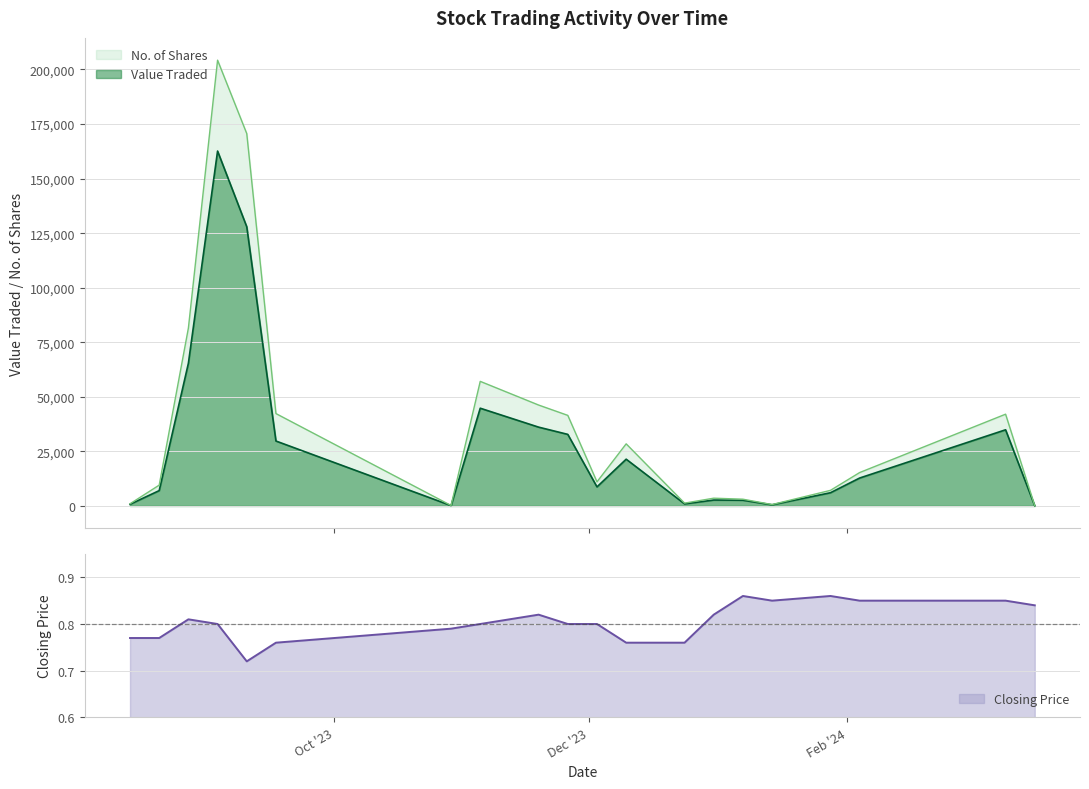

How many values in the No. of Shares series are below 15311?

10